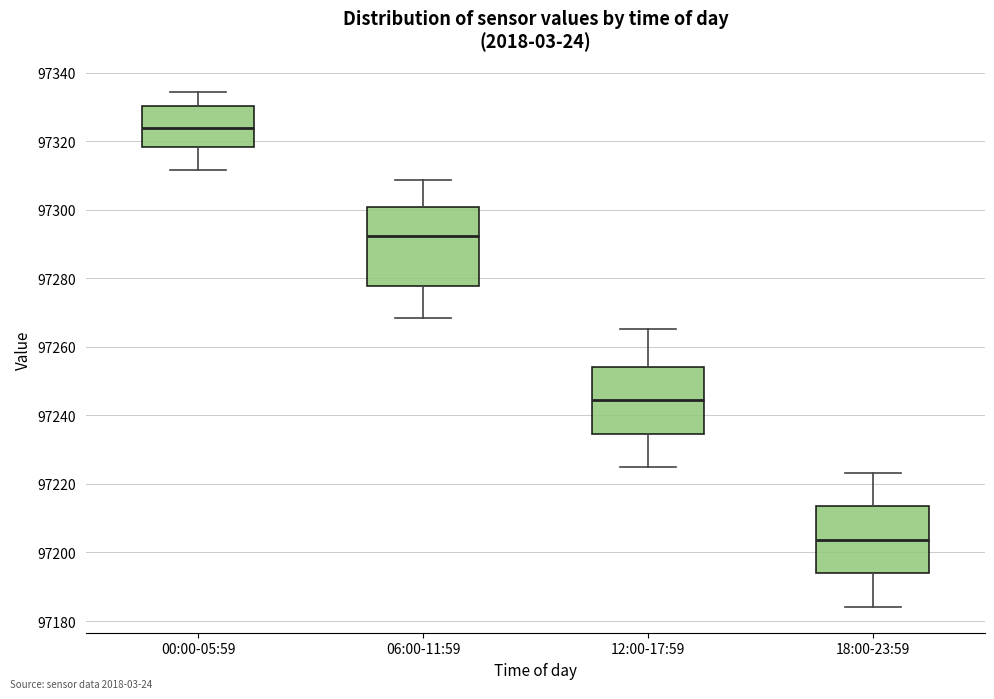

Reading left to right, read every box against the y-axis: the position of its median line, the range the box covers, and the ends of its whiskers. The values are not printed on the chart, so give them approximately, as read against the axis.

00:00-05:59: median 97324, box 97318 to 97330, whiskers 97312 to 97334
06:00-11:59: median 97292, box 97278 to 97300, whiskers 97268 to 97308
12:00-17:59: median 97244, box 97234 to 97254, whiskers 97224 to 97266
18:00-23:59: median 97204, box 97194 to 97214, whiskers 97184 to 97224